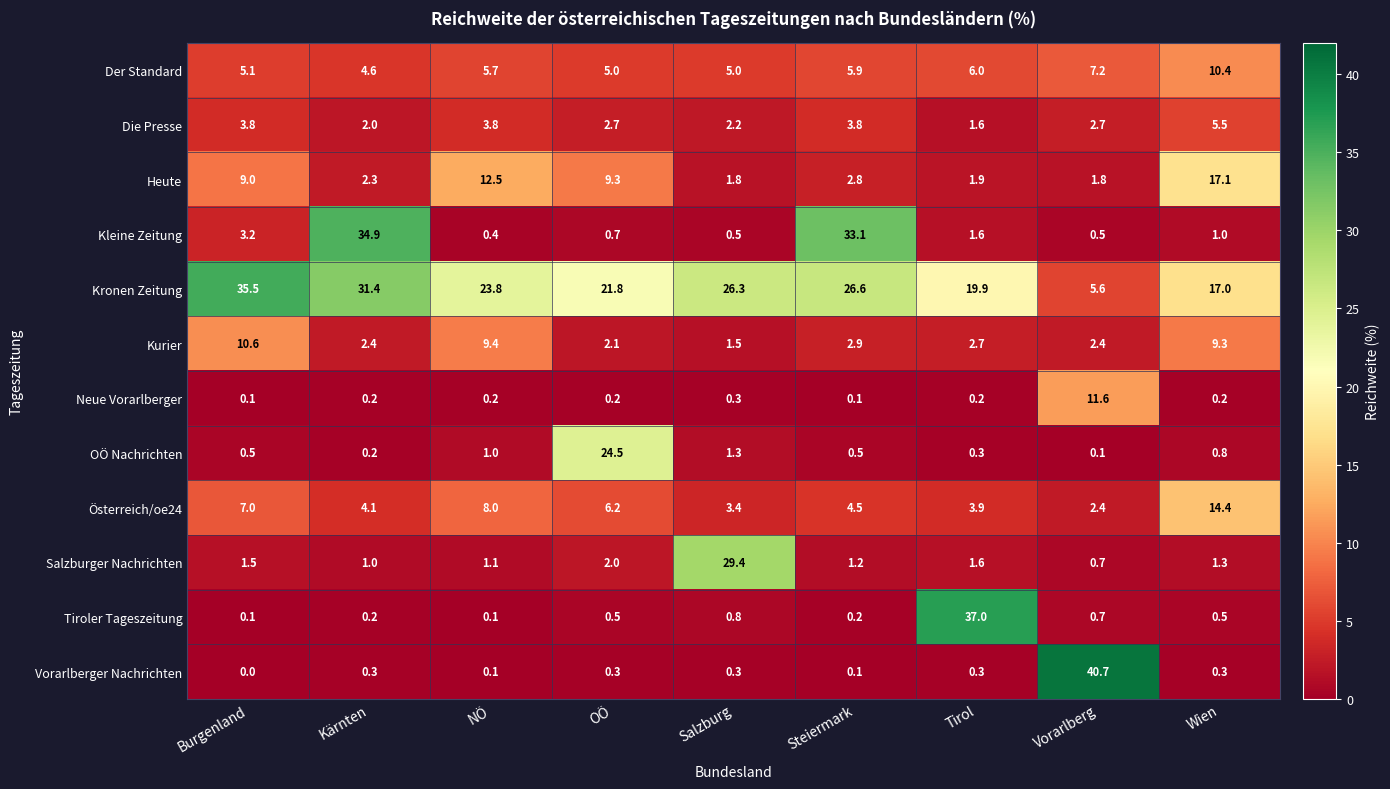

What is the total value across all series at Tirol?

77.0